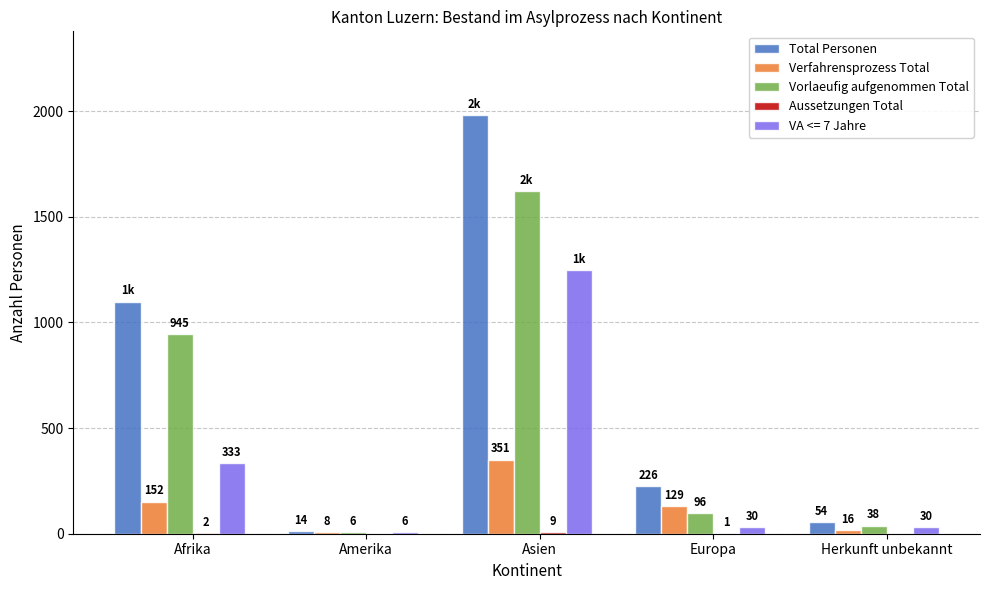

Between Afrika and Amerika, which series saw the biggest shift?

Total Personen